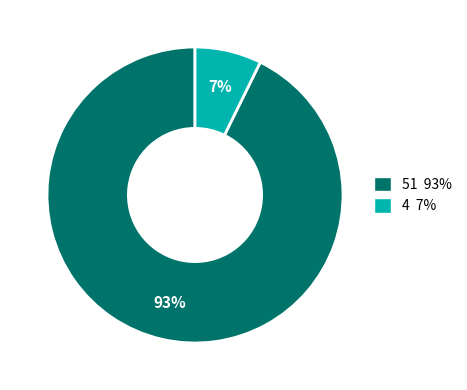

To the nearest percent, what is the average slice percentage?

50%